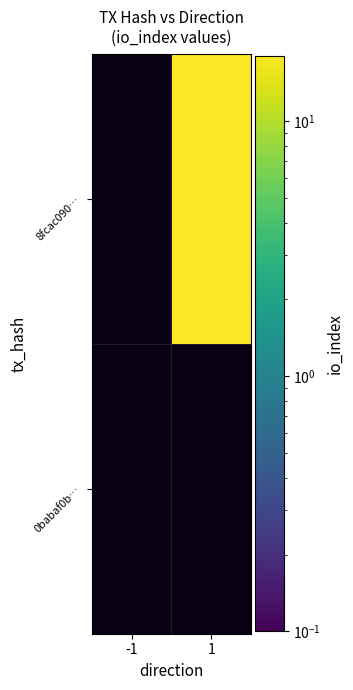

At how many categories does at least one series exceed 9?

1